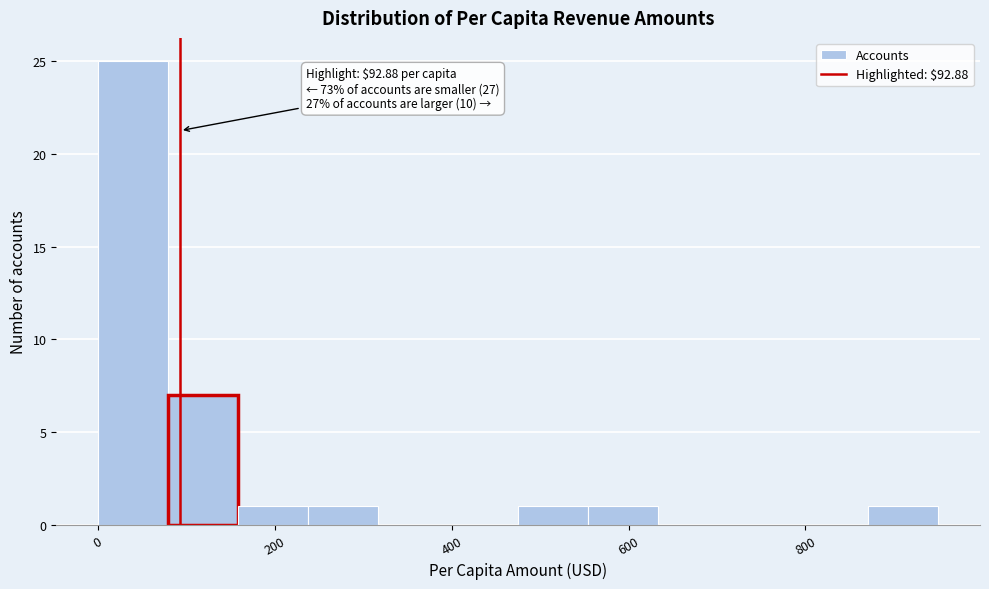

Around what value on the x-axis is the tallest bar? Give the approximate position of its centre, as read against the axis.

40